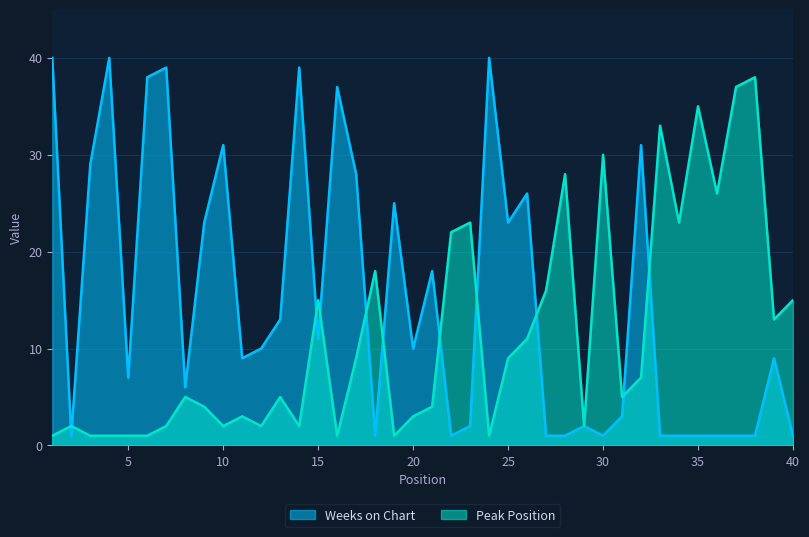

How many lines are shown in the chart?

2